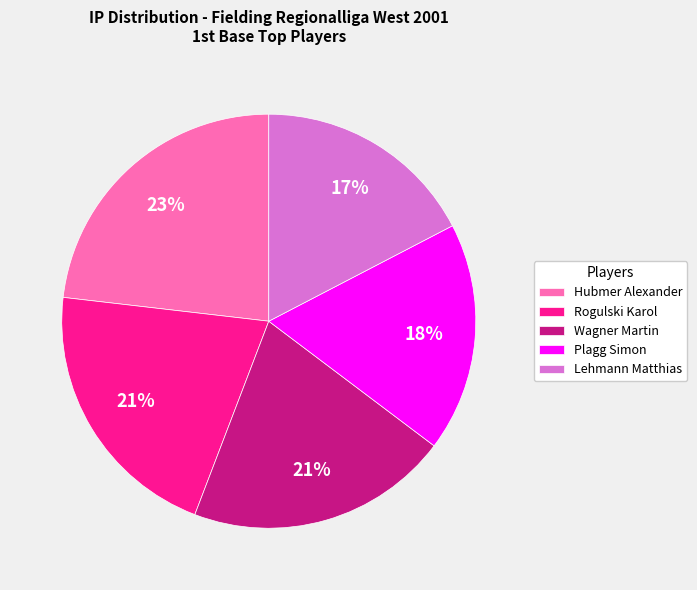

Which slice is the largest?

Hubmer Alexander